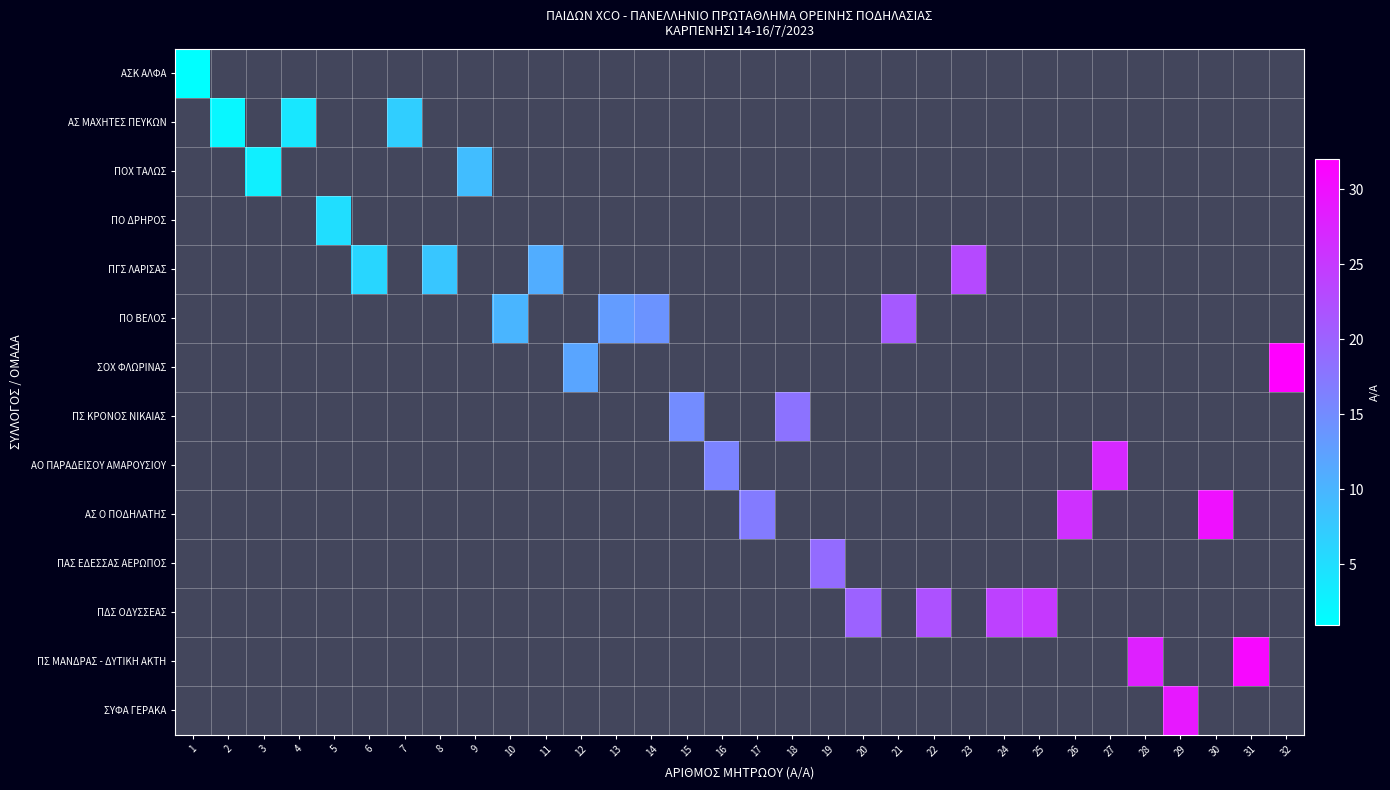

At 3, list the series in order from smallest to largest.

ΑΣΚ ΑΛΦΑ, ΑΣ ΜΑΧΗΤΕΣ ΠΕΥΚΩΝ, ΠΟΧ ΤΑΛΩΣ, ΠΟ ΔΡΗΡΟΣ, ΠΓΣ ΛΑΡΙΣΑΣ, ΠΟ ΒΕΛΟΣ, ΣΟΧ ΦΛΩΡΙΝΑΣ, ΠΣ ΚΡΟΝΟΣ ΝΙΚΑΙΑΣ, ΑΟ ΠΑΡΑΔΕΙΣΟΥ ΑΜΑΡΟΥΣΙΟΥ, ΑΣ Ο ΠΟΔΗΛΑΤΗΣ, ΠΑΣ ΕΔΕΣΣΑΣ ΑΕΡΩΠΟΣ, ΠΔΣ ΟΔΥΣΣΕΑΣ, ΠΣ ΜΑΝΔΡΑΣ - ΔΥΤΙΚΗ ΑΚΤΗ, ΣΥΦΑ ΓΕΡΑΚΑ